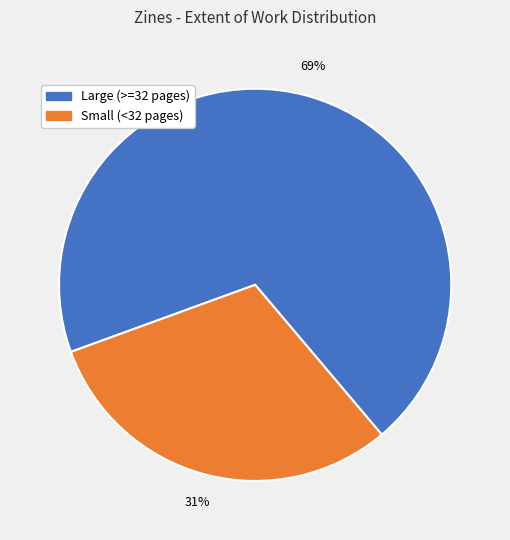

To the nearest percent, what is the average slice percentage?

50%